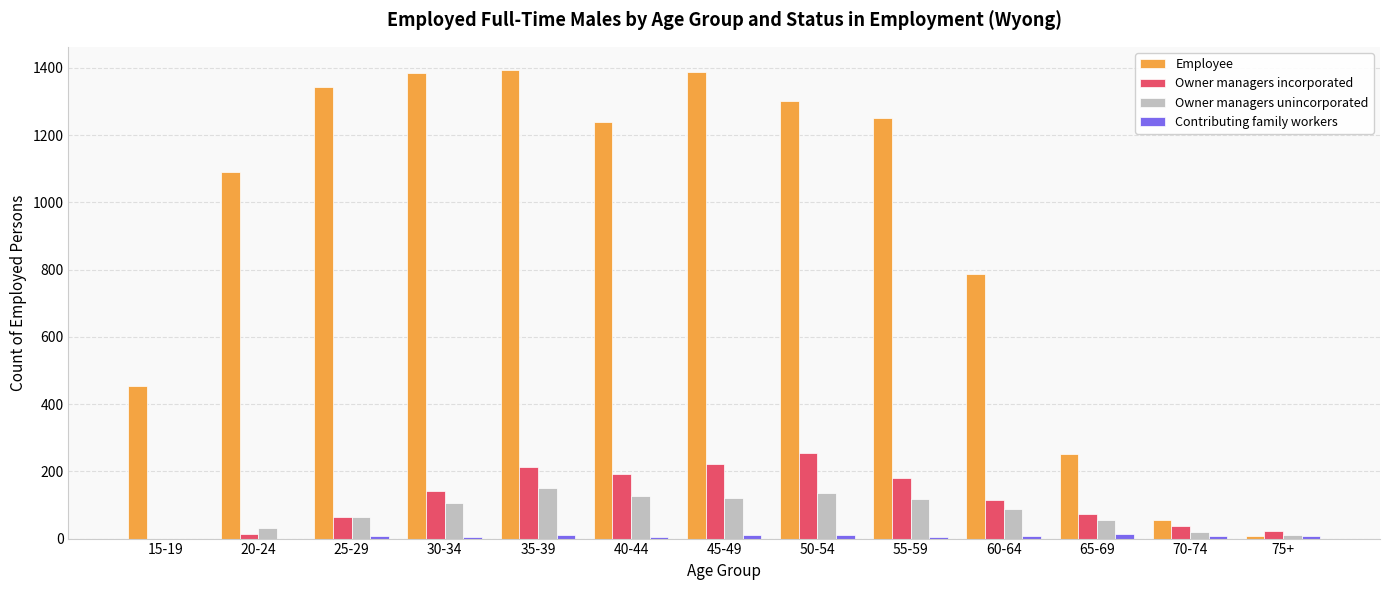

Between 35-39 and 70-74, which series saw the biggest shift?

Employee